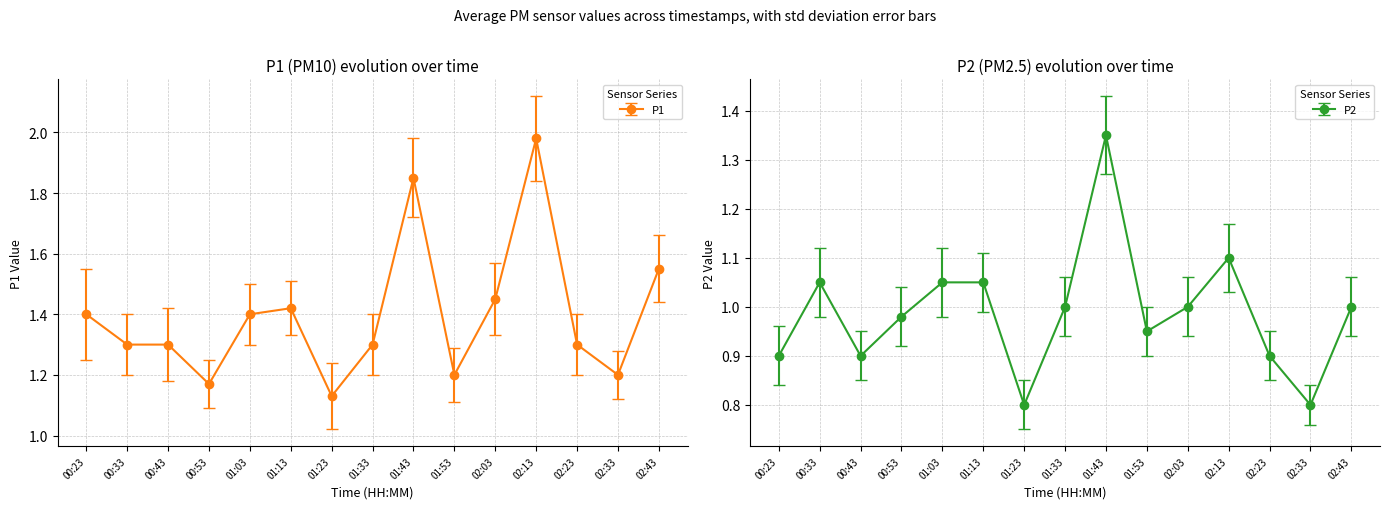

What is the total value across all series at 02:23?

2.2